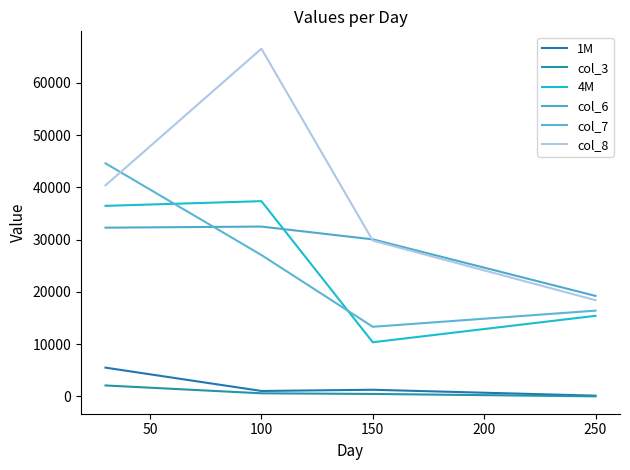

After their last crossing, which series has the higher values: col_6 or col_7?

col_6